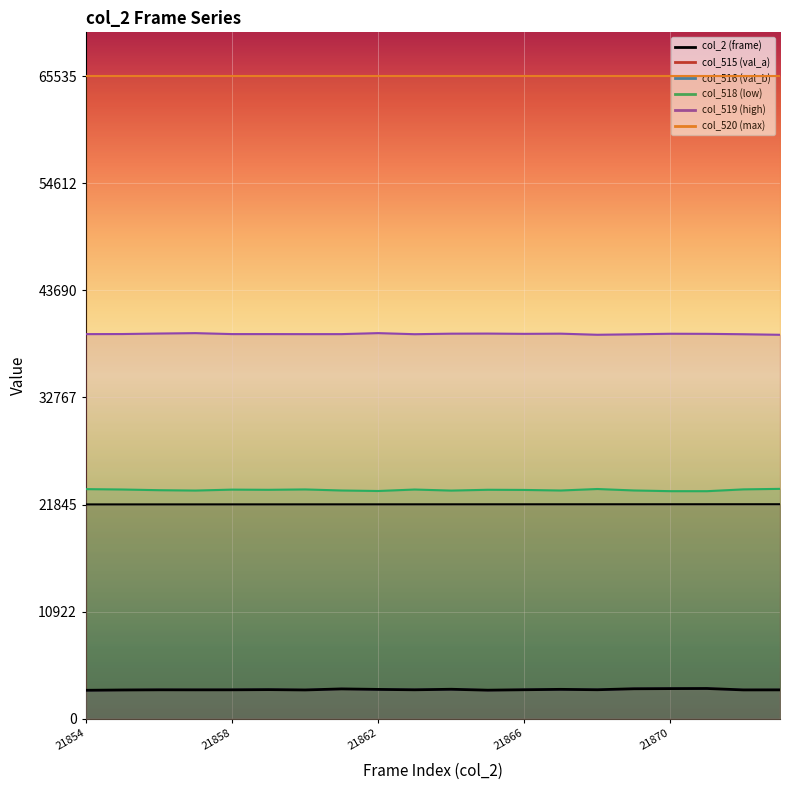

What is the difference between the maximum and minimum values in the col_518 (low) series?

237